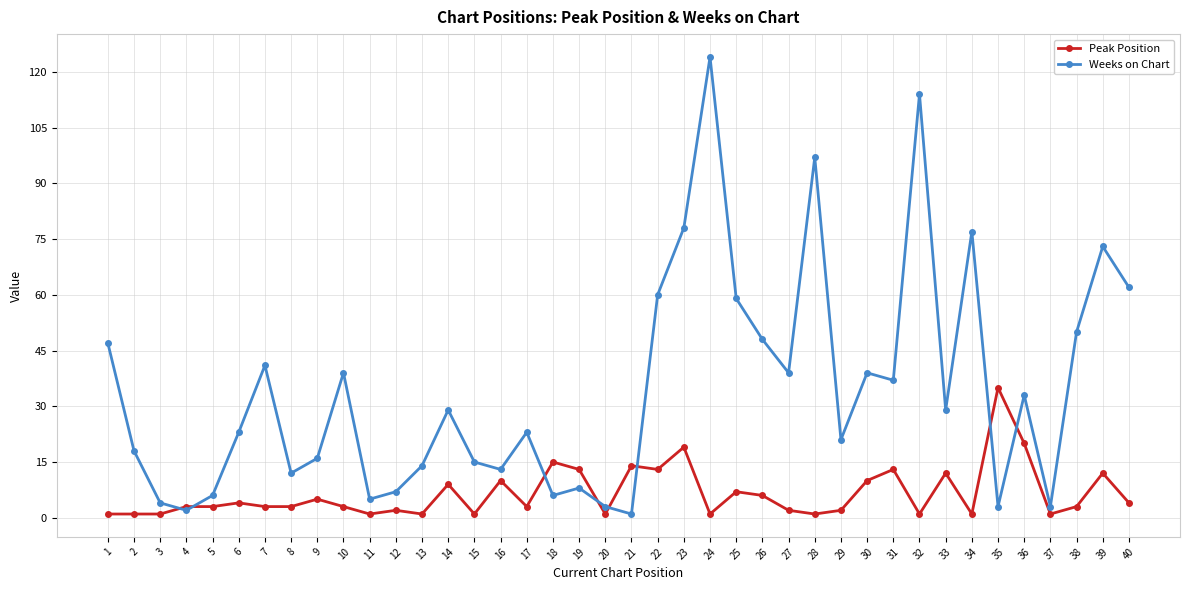

At which label does Peak Position reach its peak?

35